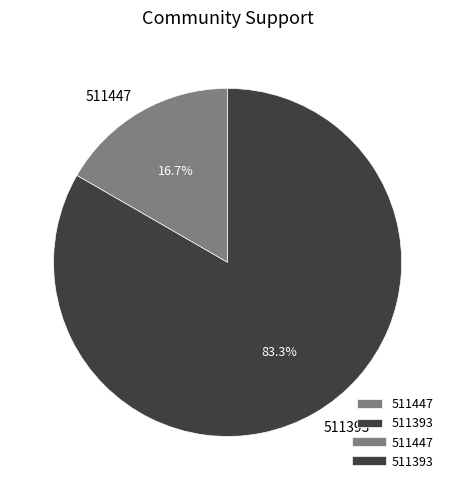

Is there a majority slice in this chart?

Yes